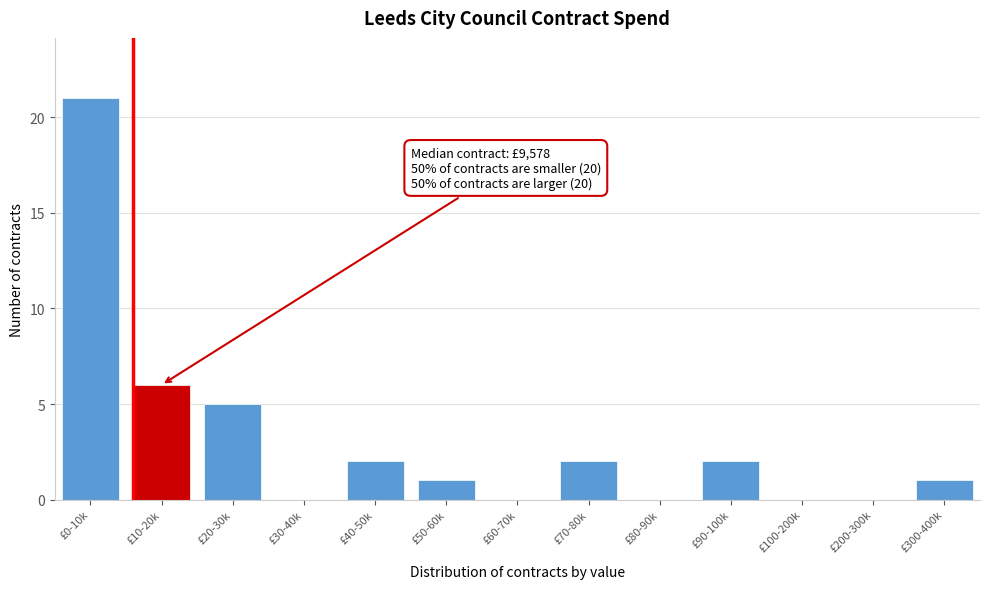

Reading left to right, what are all the values shown in this chart?

£0-10k=21	£10-20k=6	£20-30k=5	£30-40k=0	£40-50k=2	£50-60k=1	£60-70k=0	£70-80k=2	£80-90k=0	£90-100k=2	£100-200k=0	£200-300k=0	£300-400k=1